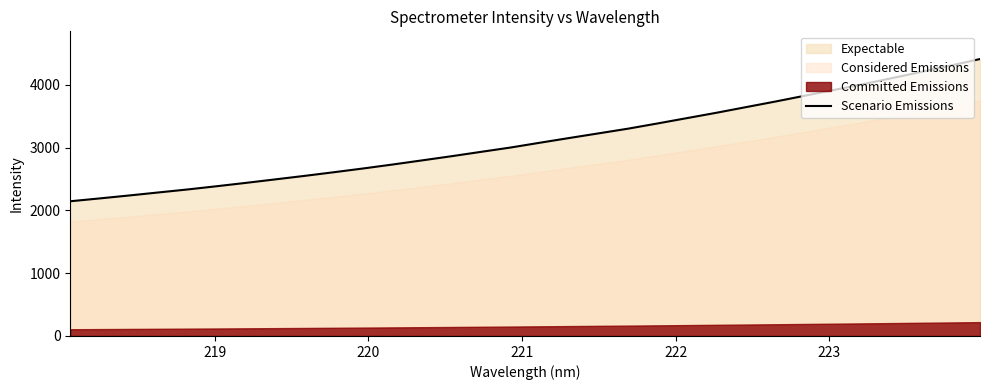

What is the highest value of the Scenario Emissions series?

4410.3